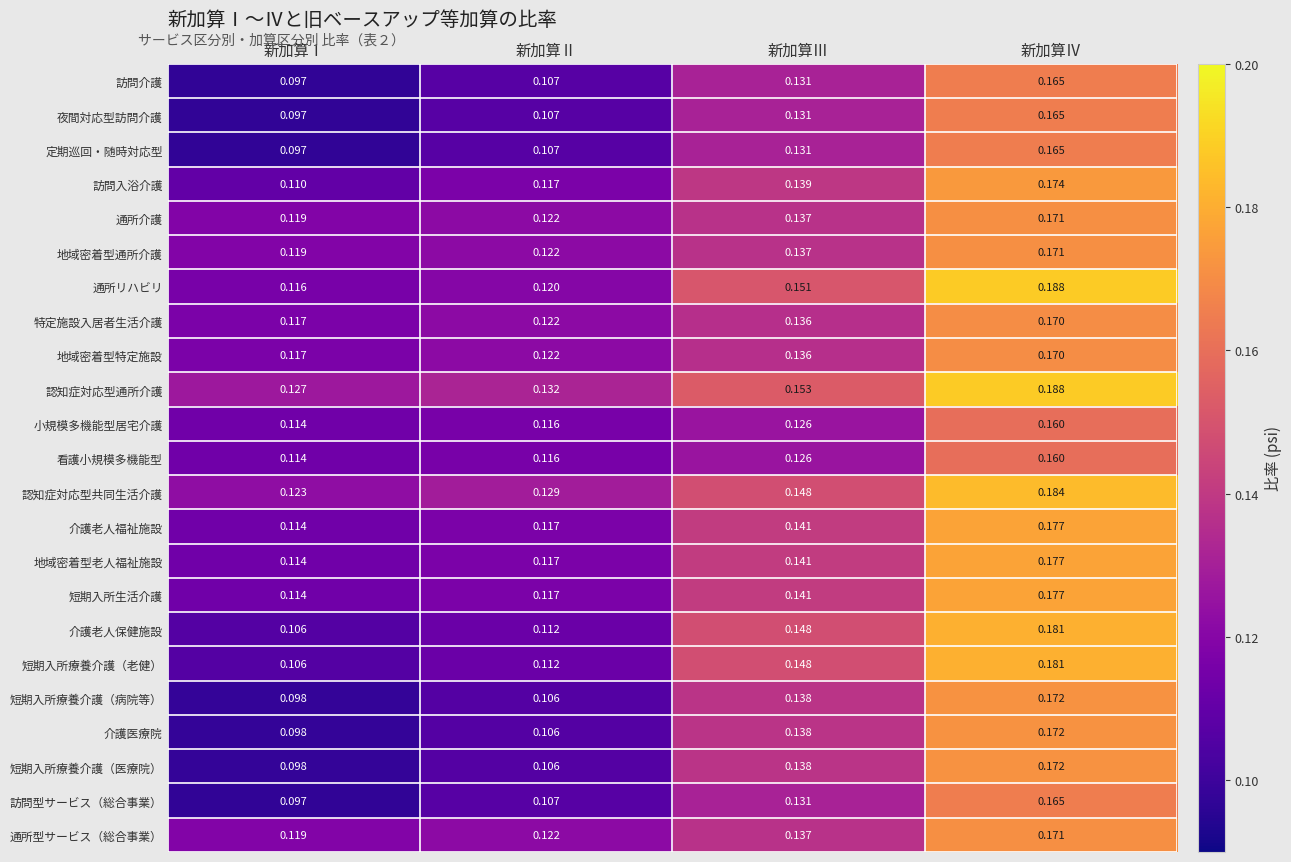

List the labels in order of 介護老人保健施設 value, largest first.

新加算Ⅳ, 新加算Ⅲ, 新加算Ⅱ, 新加算Ⅰ